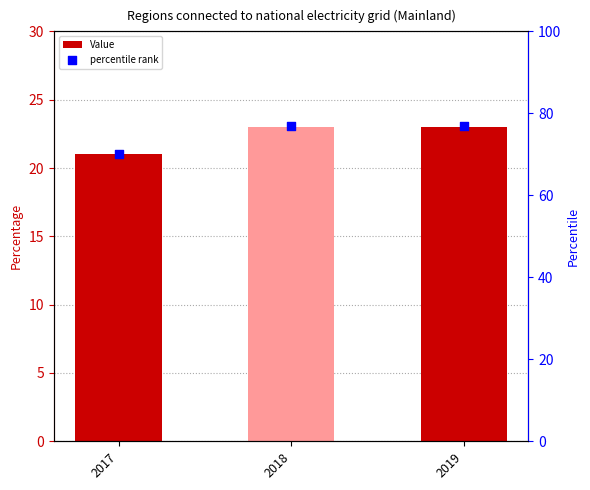

At how many categories does at least one series exceed 27?

3